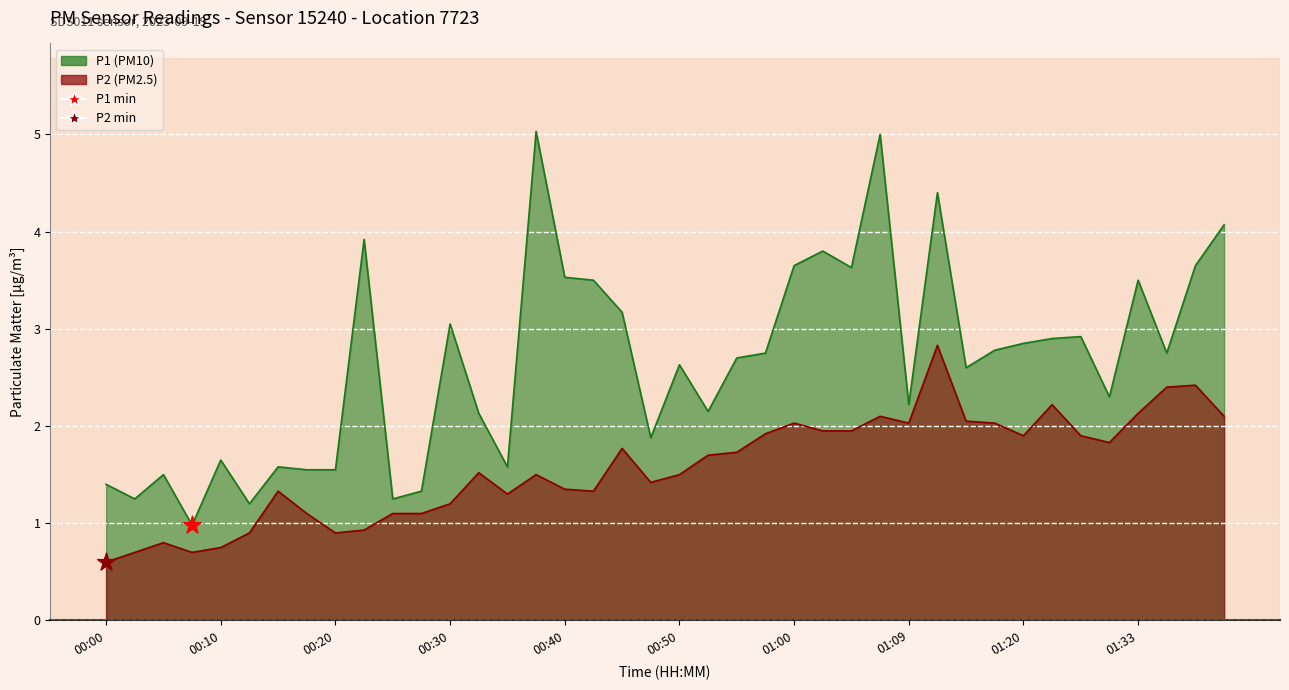

What are all the series names shown in the legend?

P1, P2